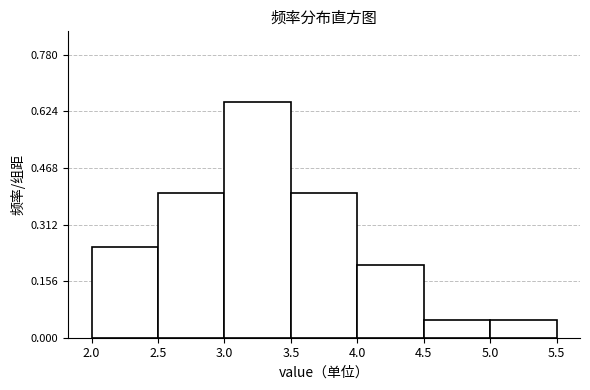

How tall is the bar that spans 3.5 to 4.0 on the x-axis? The values are not printed on the chart, so give them approximately, as read against the axis.

0.40